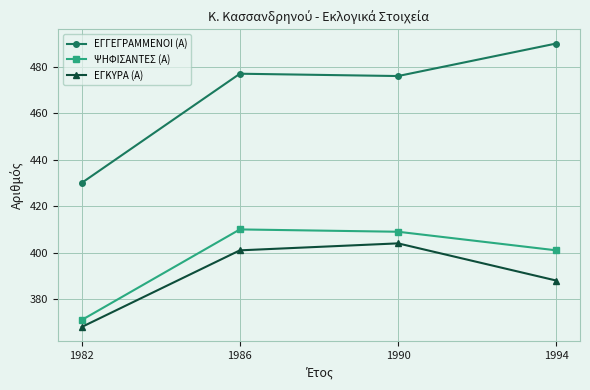

What is the value of the ΕΓΓΕΓΡΑΜΜΕΝΟΙ (Α) point at the 1st from the left?

430